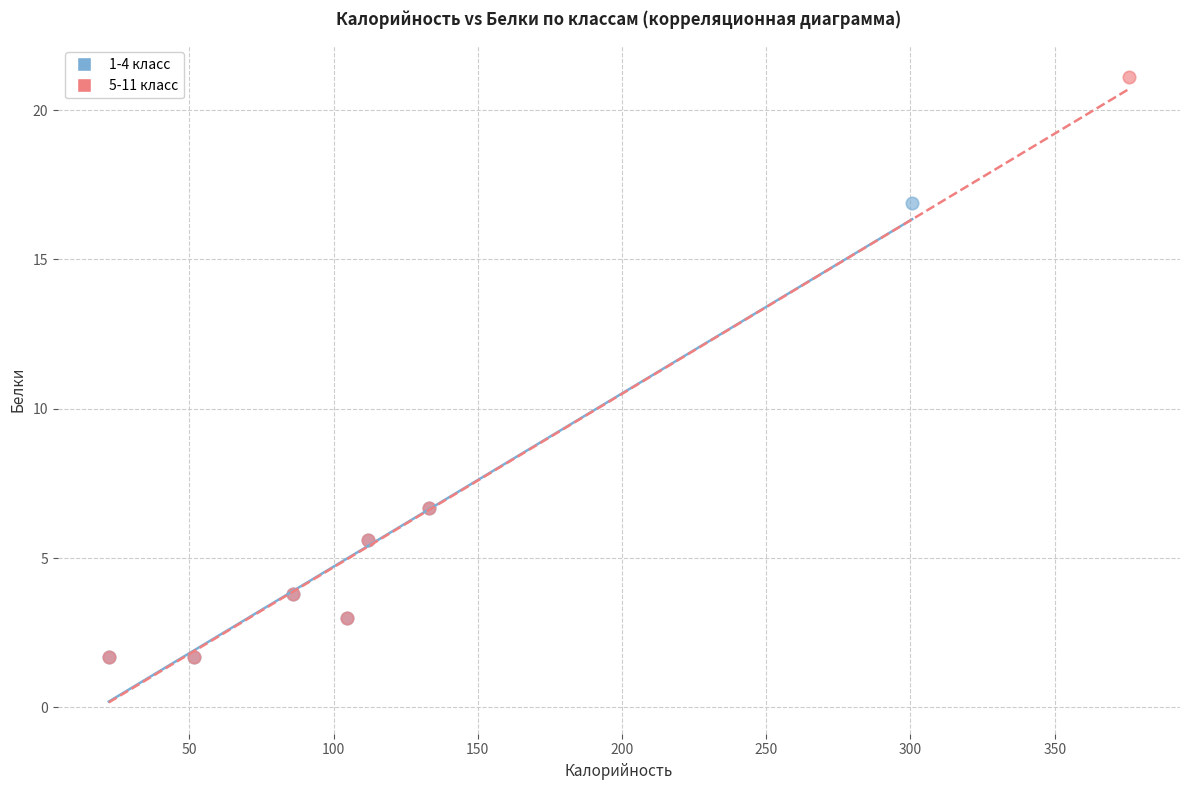

Which series reaches the maximum Y coordinate?

5-11 класс